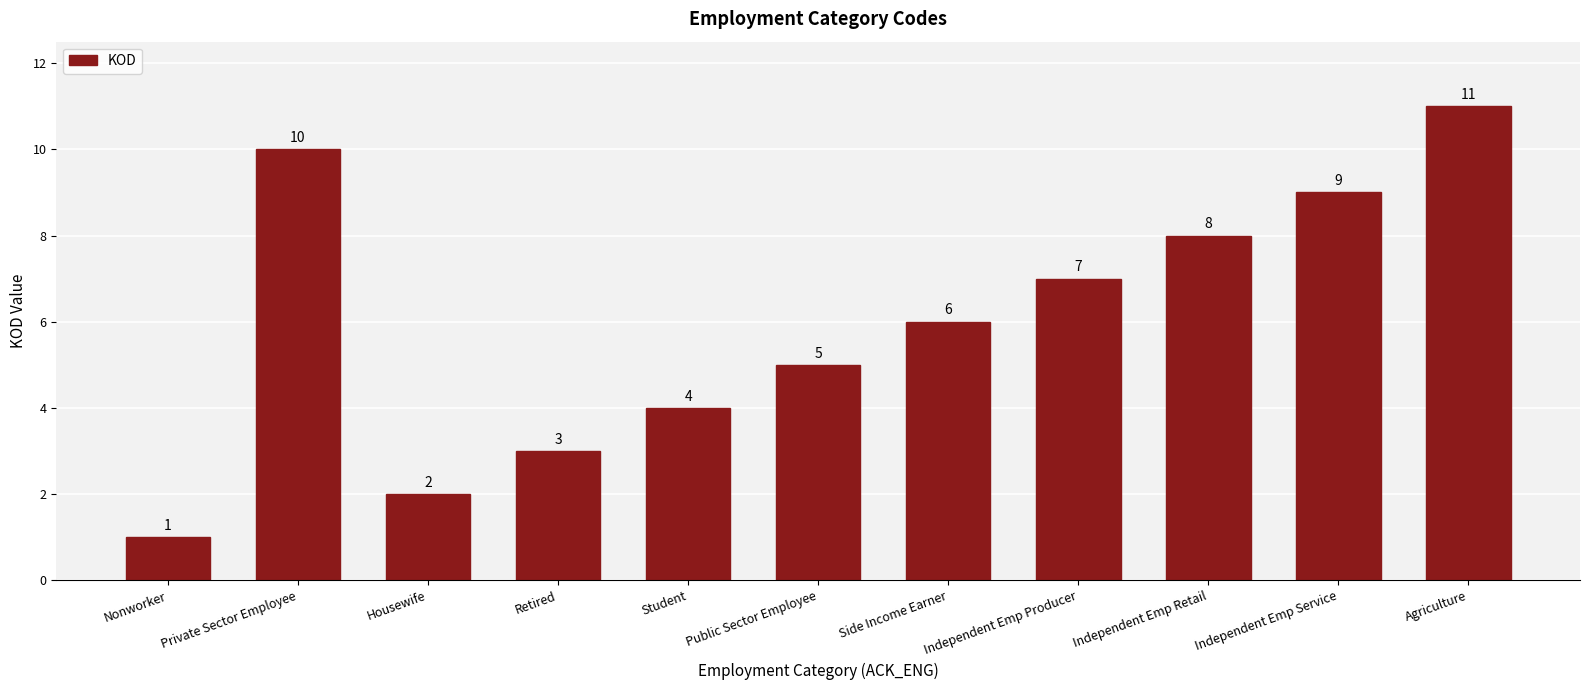

At which label does the data first exceed 6?

Private Sector Employee